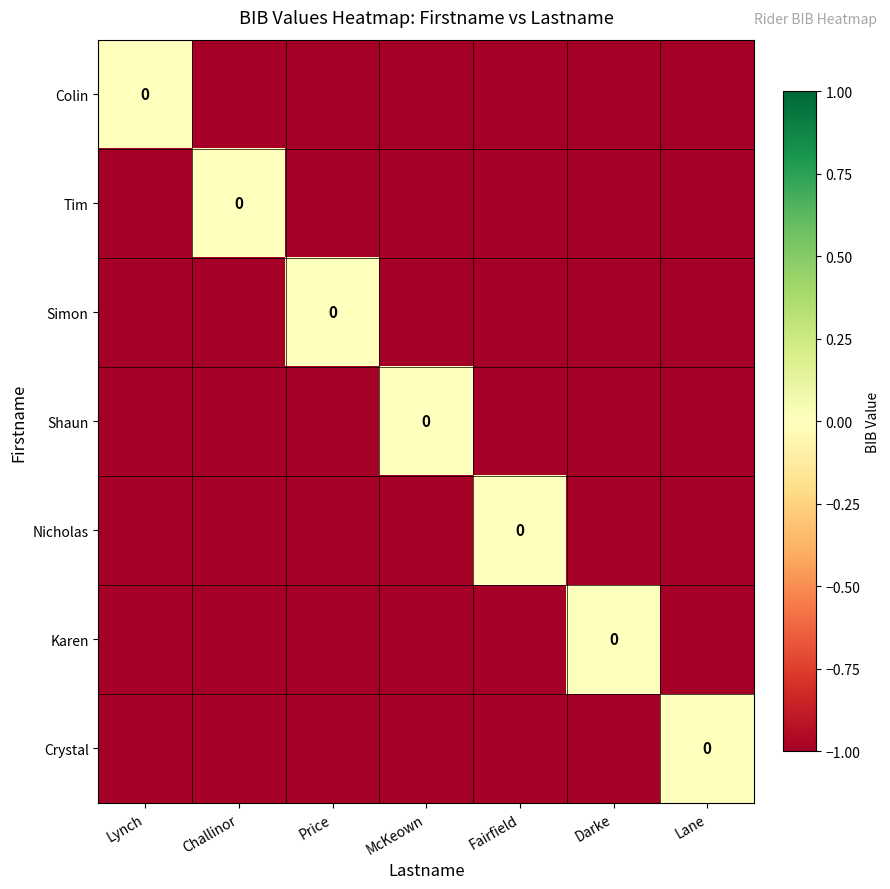

How many Simon values are between -1 and 0?

7